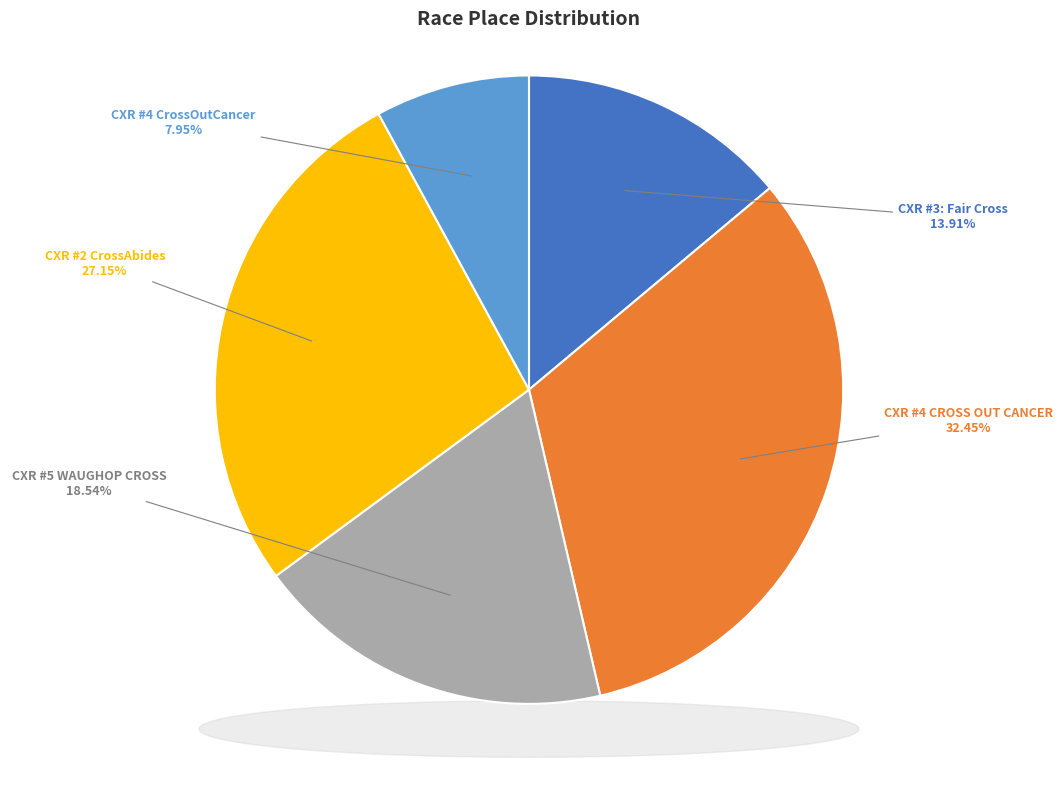

Rank the categories by value from lowest to highest.

CXR #4 CrossOutCancer, CXR #3: Fair Cross, CXR #5 WAUGHOP CROSS, CXR #2 CrossAbides, CXR #4 CROSS OUT CANCER